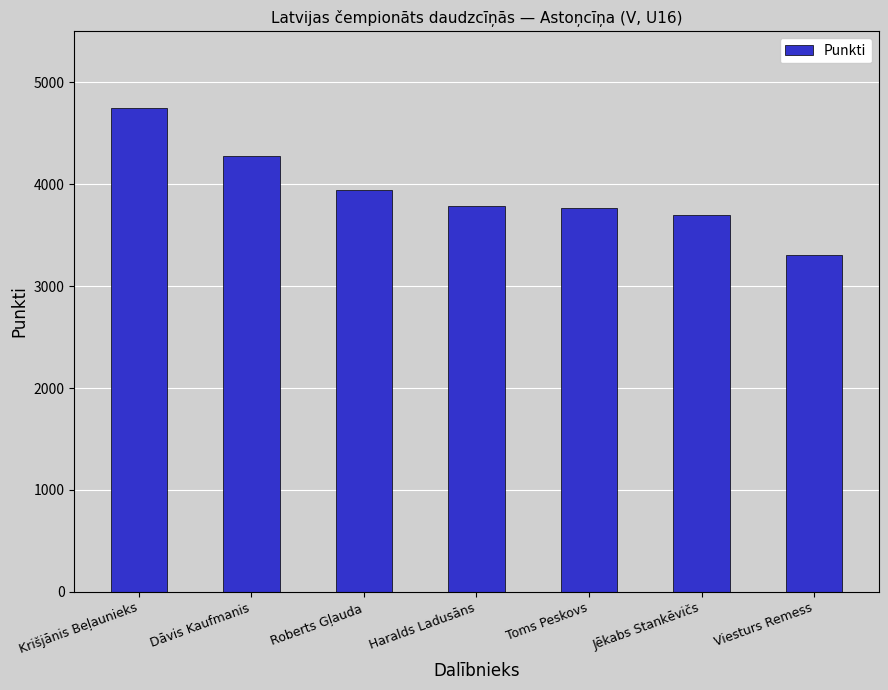

Are the bars grouped side by side (vs. stacked)?

No